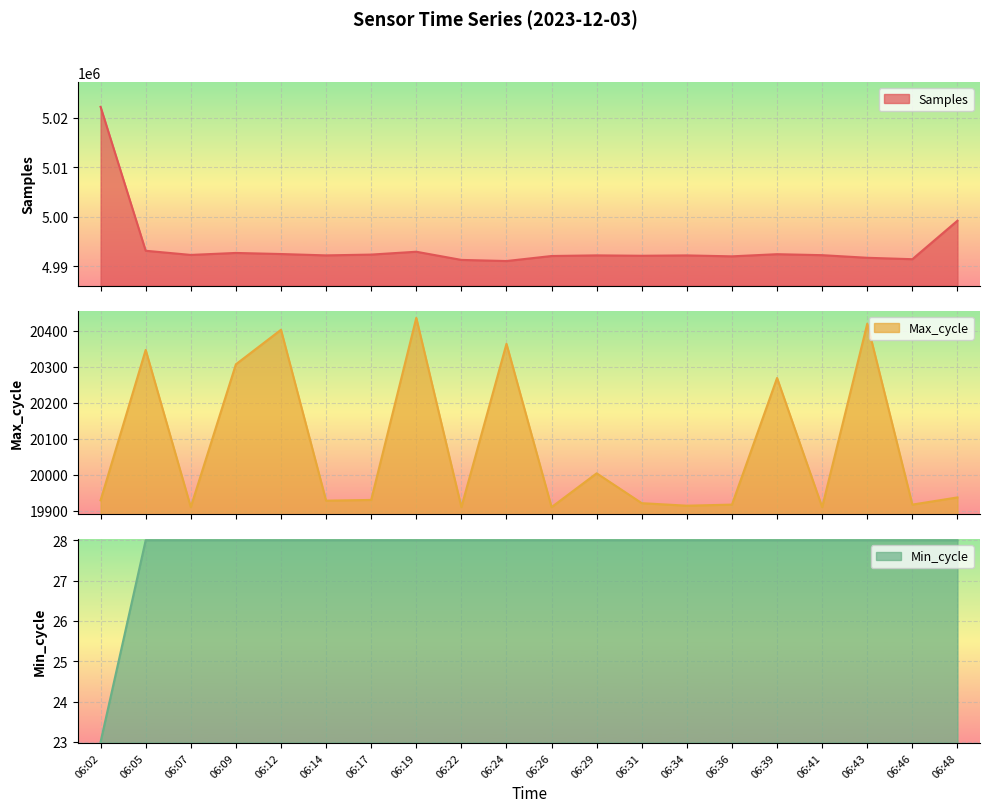

Where is Max_cycle nearest to the value 20173?

06:39